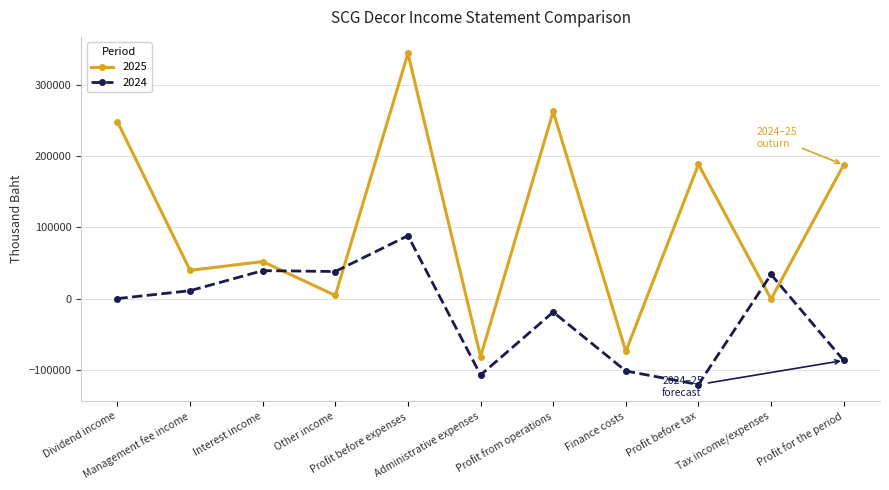

At which label does 2025 first exceed 51955?

Dividend income